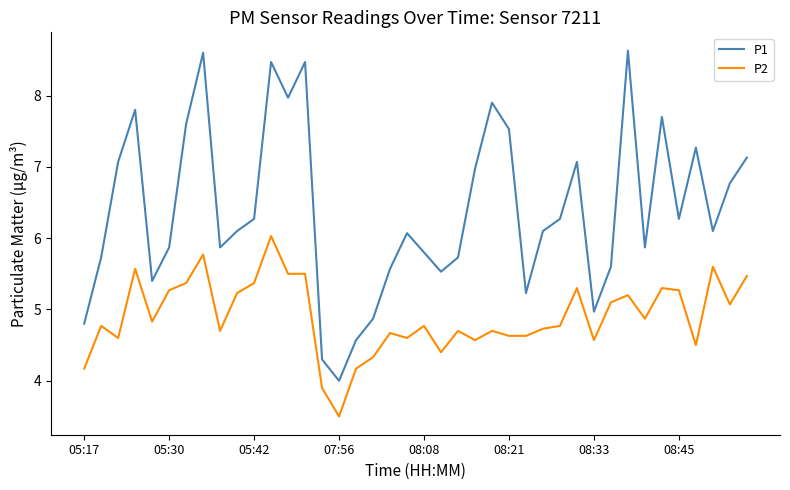

What is the maximum value shown in the chart?

8.6